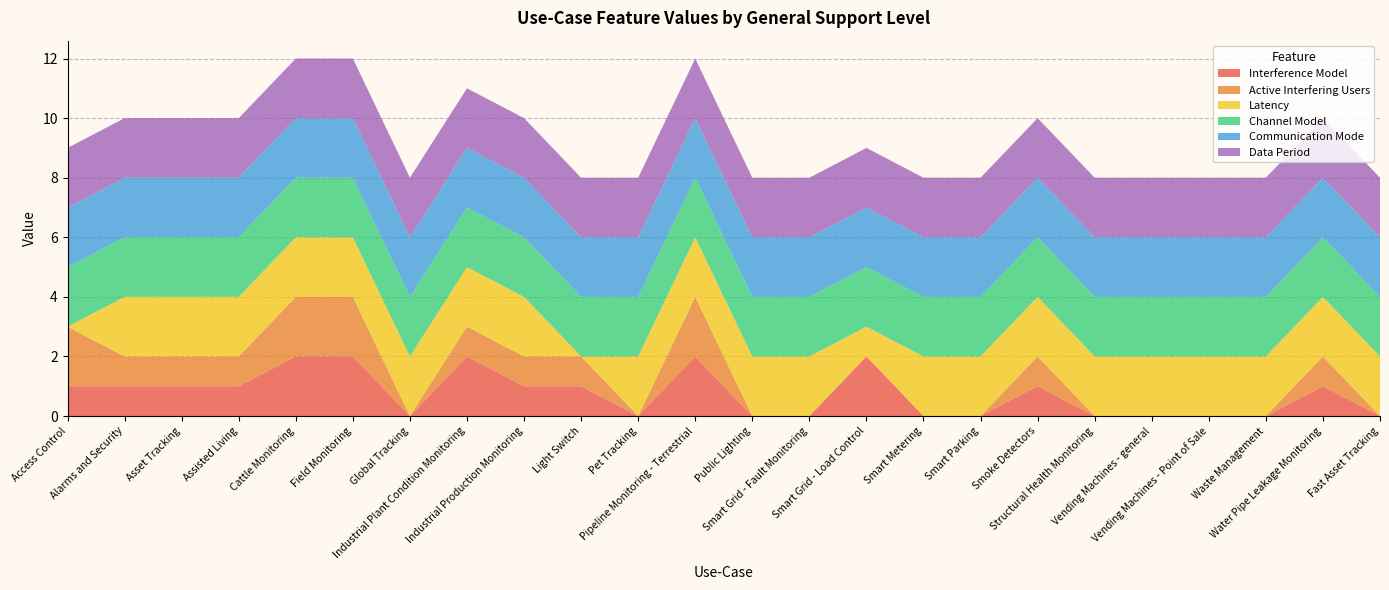

Reading left to right, what are all the values shown in this chart?

Interference Model: 1	1	1	1	2	2	0	2	1	1	0	2	0	0	2	0	0	1	0	0	0	0	1	0
Active Interfering Users: 2	1	1	1	2	2	0	1	1	1	0	2	0	0	0	0	0	1	0	0	0	0	1	0
Latency: 0	2	2	2	2	2	2	2	2	0	2	2	2	2	1	2	2	2	2	2	2	2	2	2
Channel Model: 2	2	2	2	2	2	2	2	2	2	2	2	2	2	2	2	2	2	2	2	2	2	2	2
Communication Mode: 2	2	2	2	2	2	2	2	2	2	2	2	2	2	2	2	2	2	2	2	2	2	2	2
Data Period: 2	2	2	2	2	2	2	2	2	2	2	2	2	2	2	2	2	2	2	2	2	2	2	2